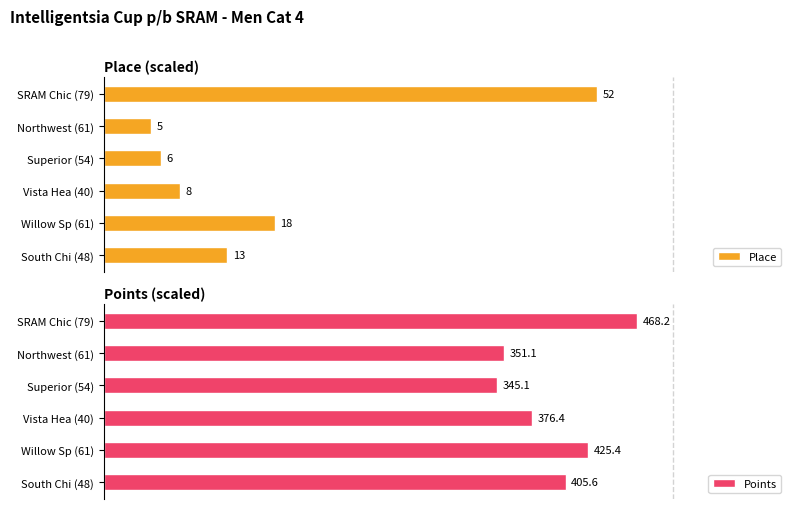

List the series in order of their peak value, lowest first.

Place, Points